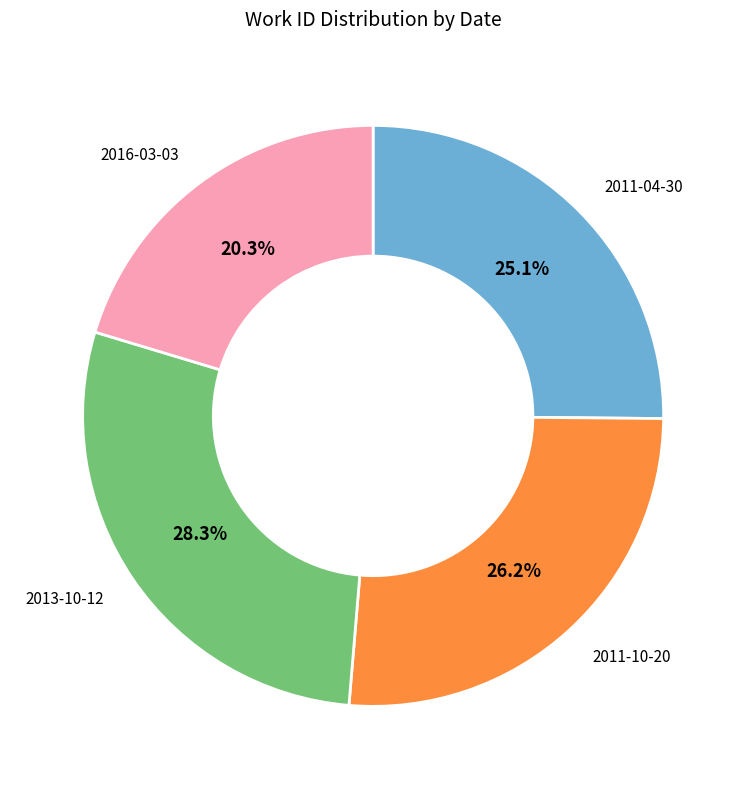

Does 2013-10-12 represent more than half of the total?

No